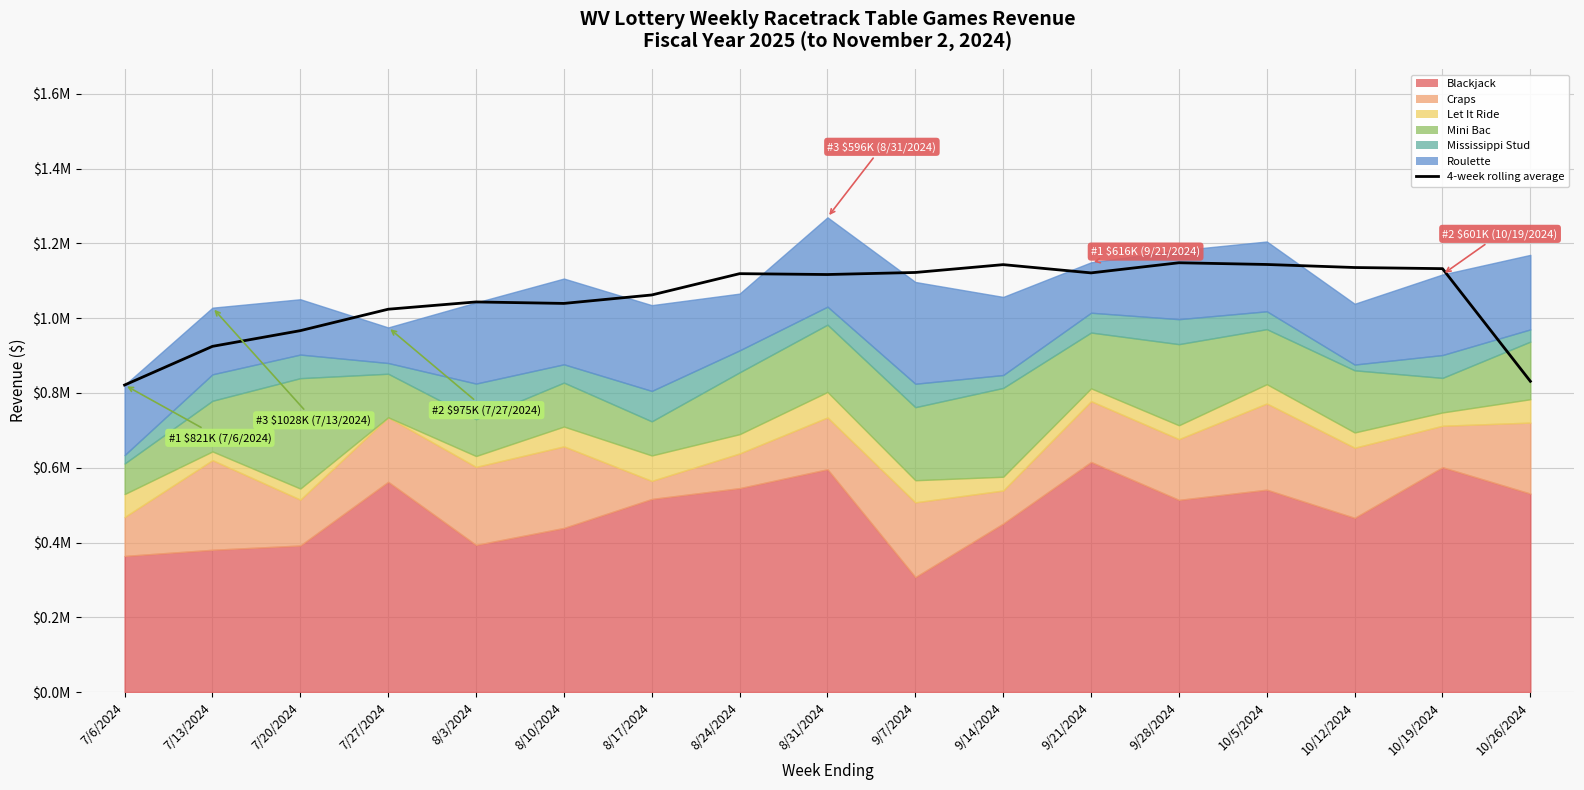

What is the difference between the second highest and second lowest values?

312494.4